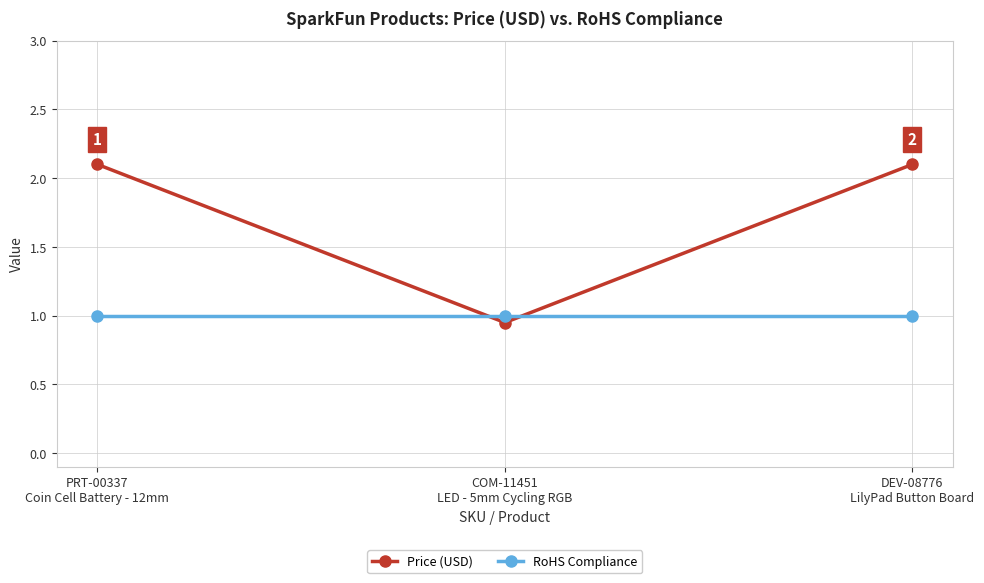

Is the value of RoHS Compliance at DEV-08776
LilyPad Button Board greater than the value of Price (USD) at COM-11451
LED - 5mm Cycling RGB?

Yes